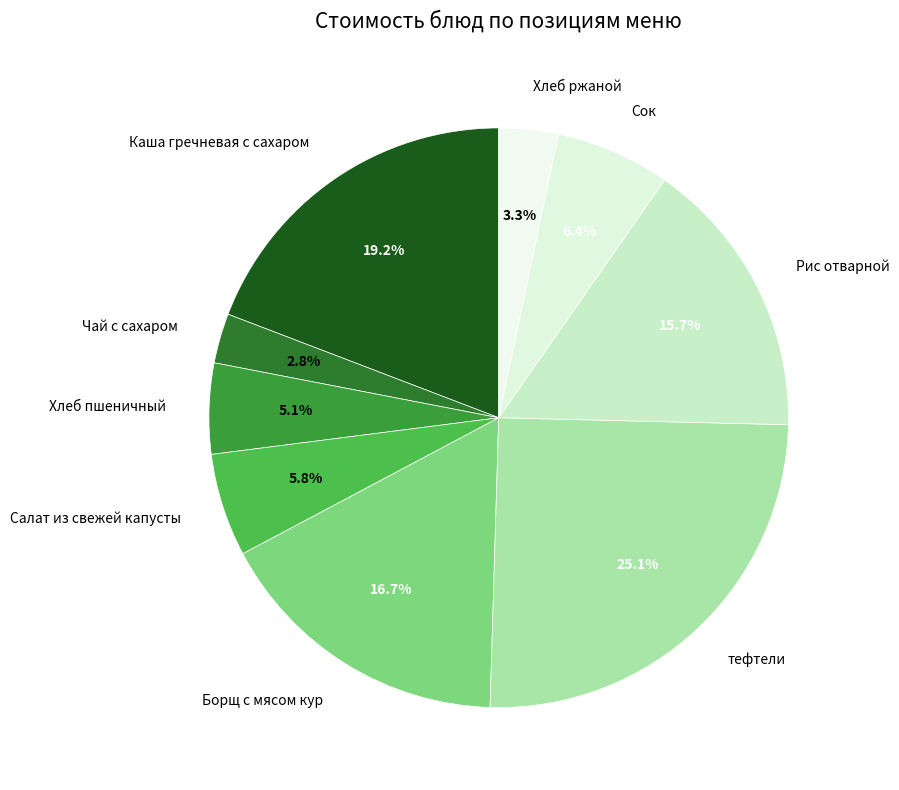

To the nearest percent, what percentage of the pie is Хлеб ржаной?

3%